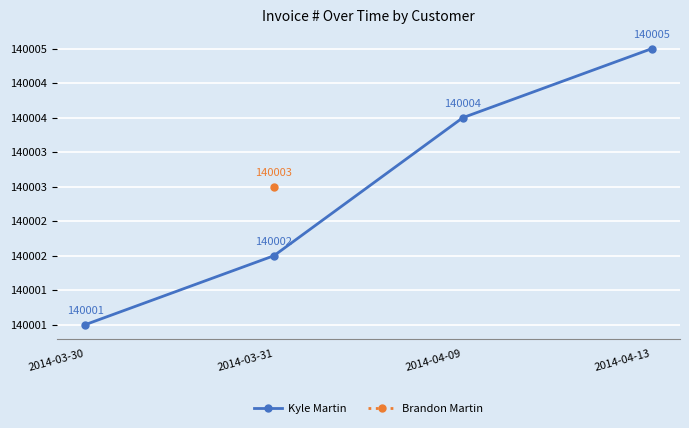

What is the greatest value displayed?

140005